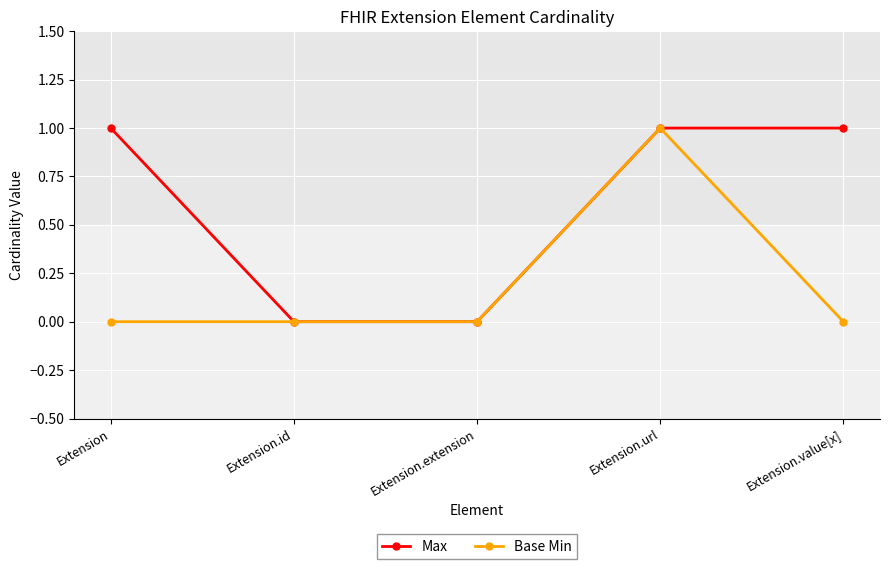

True or false: Base Min has a value of 0 at Extension.

True